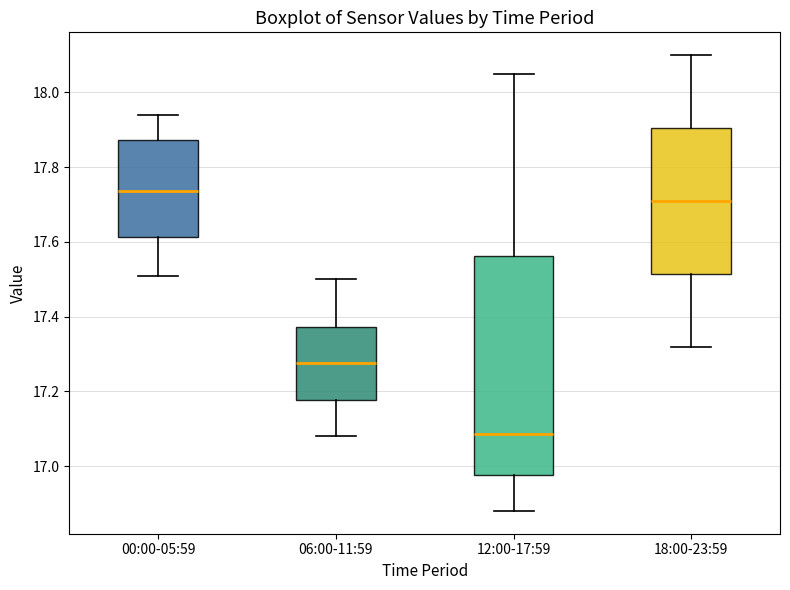

Reading left to right, transcribe this box plot: for each box, give where its median line is, the range the box spans, and where its two whiskers end, as read against the y-axis. The values are not printed on the chart, so give them approximately, as read against the axis.

00:00-05:59: median 17.74, box 17.62 to 17.88, whiskers 17.52 to 17.94
06:00-11:59: median 17.28, box 17.18 to 17.38, whiskers 17.08 to 17.50
12:00-17:59: median 17.08, box 16.98 to 17.56, whiskers 16.88 to 18.06
18:00-23:59: median 17.72, box 17.52 to 17.90, whiskers 17.32 to 18.10